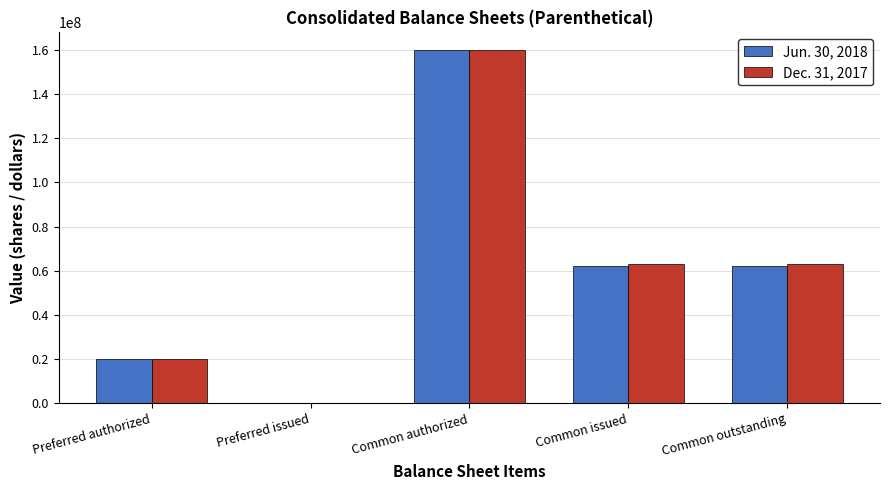

How many Dec. 31, 2017 values are between 20000000 and 63075000?

3